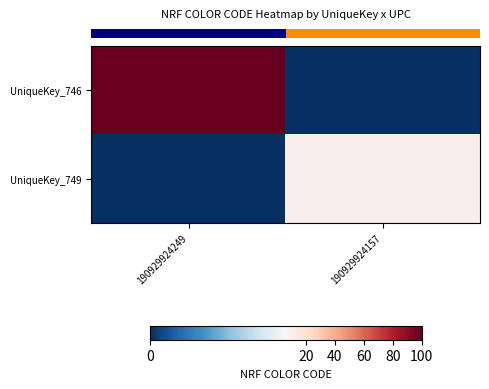

How many data points does each series have?

2